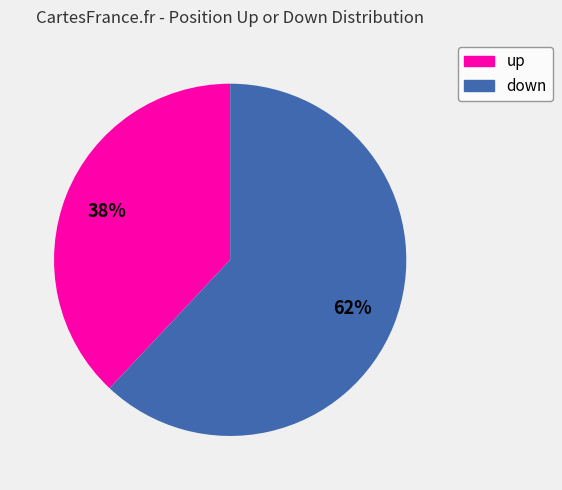

Rank the categories by value from highest to lowest.

down, up